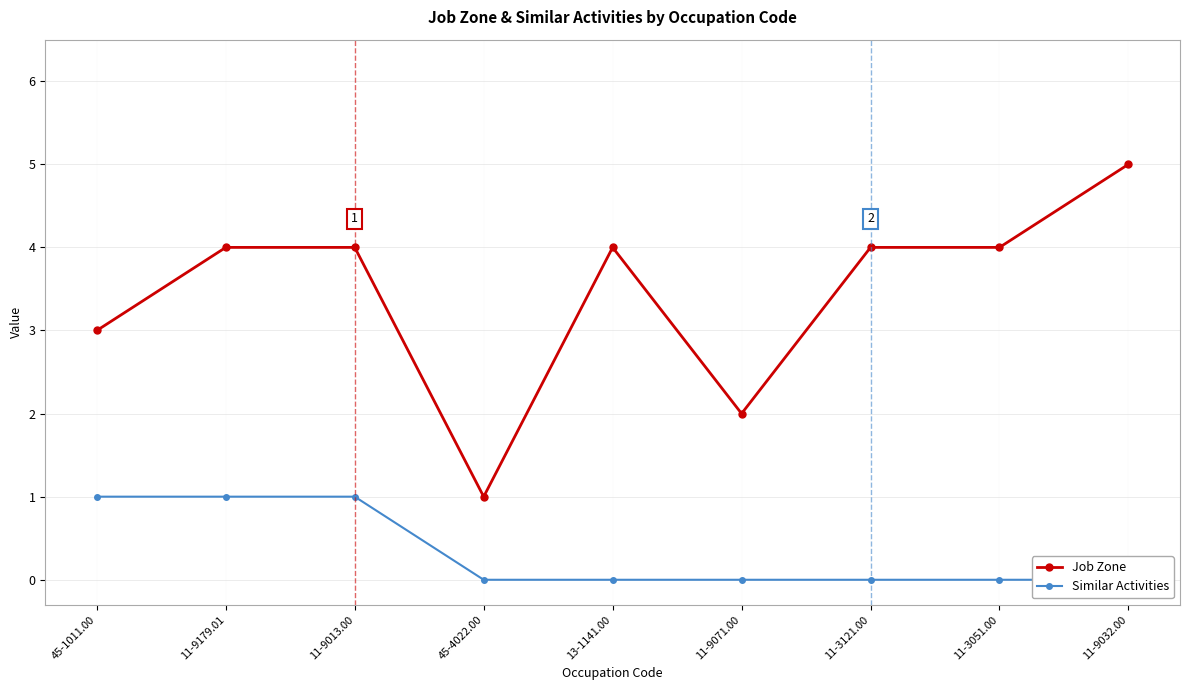

Rank the series by their maximum value, from highest to lowest.

Job Zone, Similar Activities